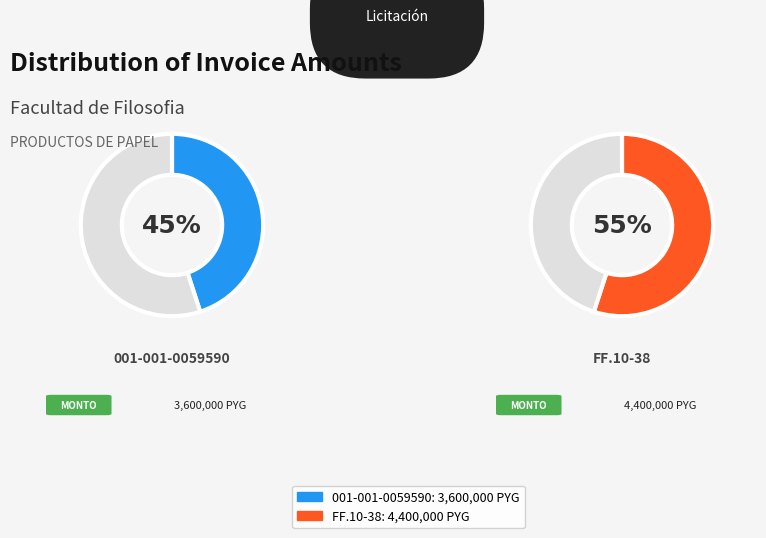

True or false: FF.10-38 accounts for 44% of the total.

False